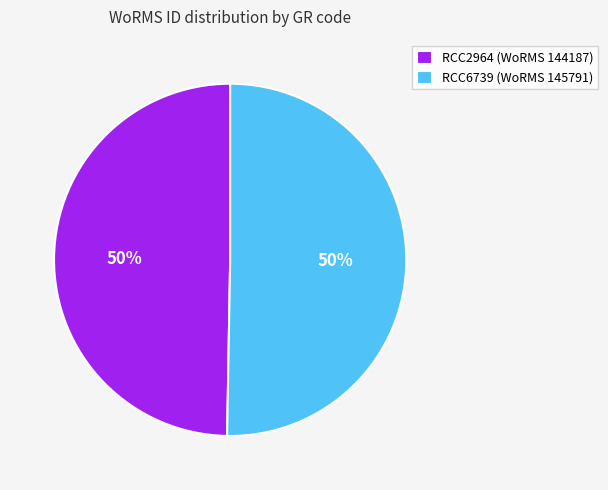

Combined, do RCC6739 (WoRMS 145791) and RCC2964 (WoRMS 144187) account for over 50%?

Yes